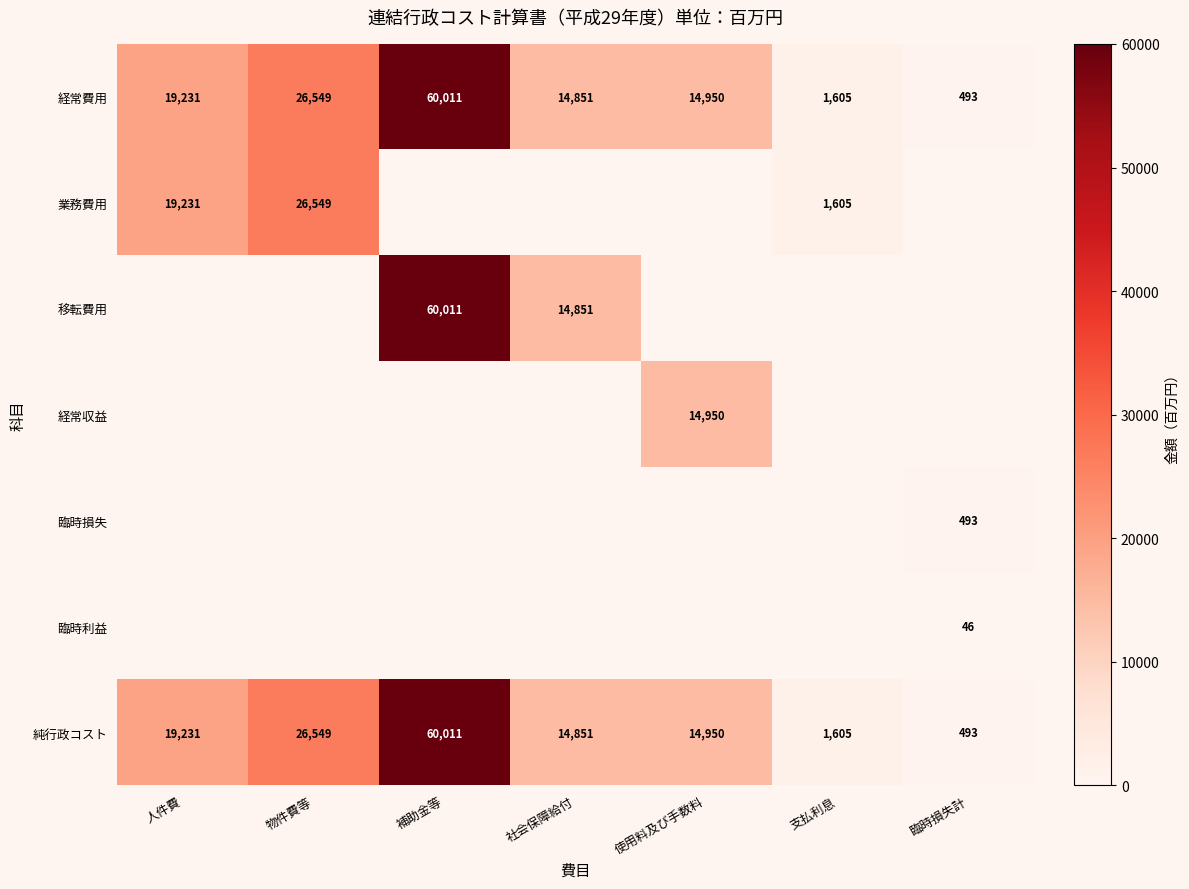

How many series are shown in this chart?

7